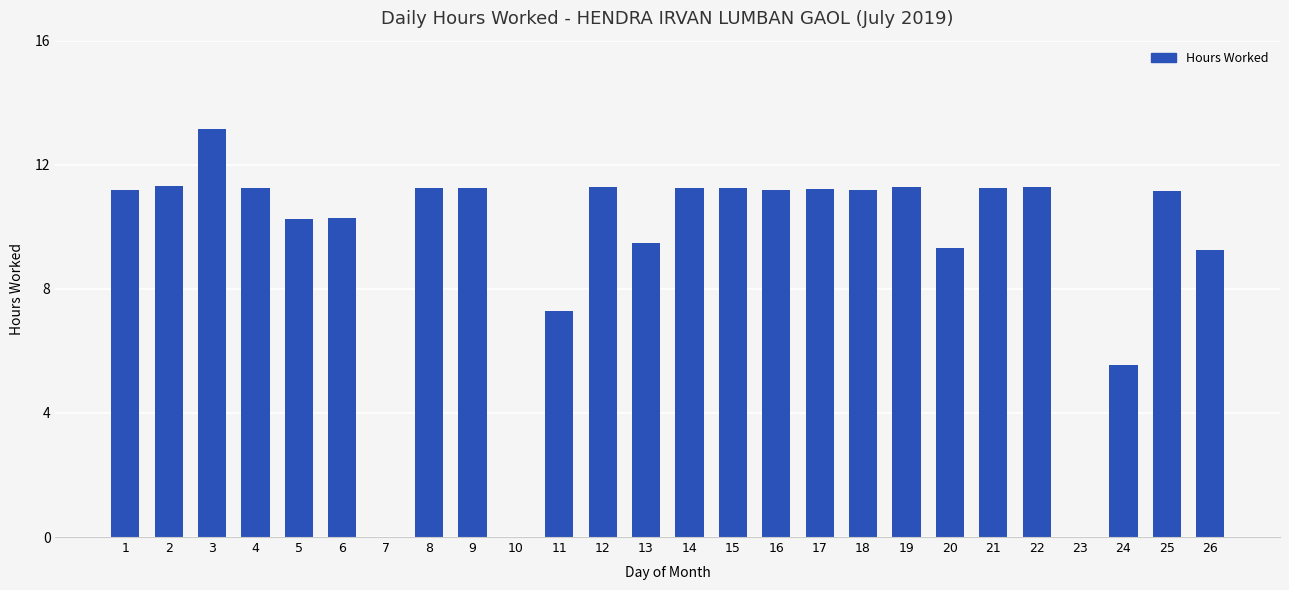

At which label does the data first exceed 11?

1